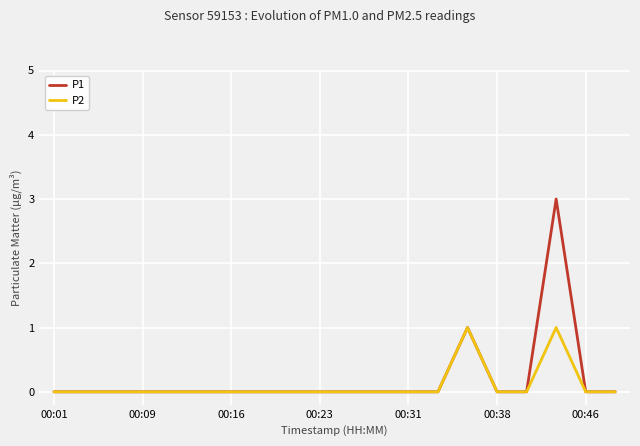

Rank the series by their maximum value, from lowest to highest.

P2, P1